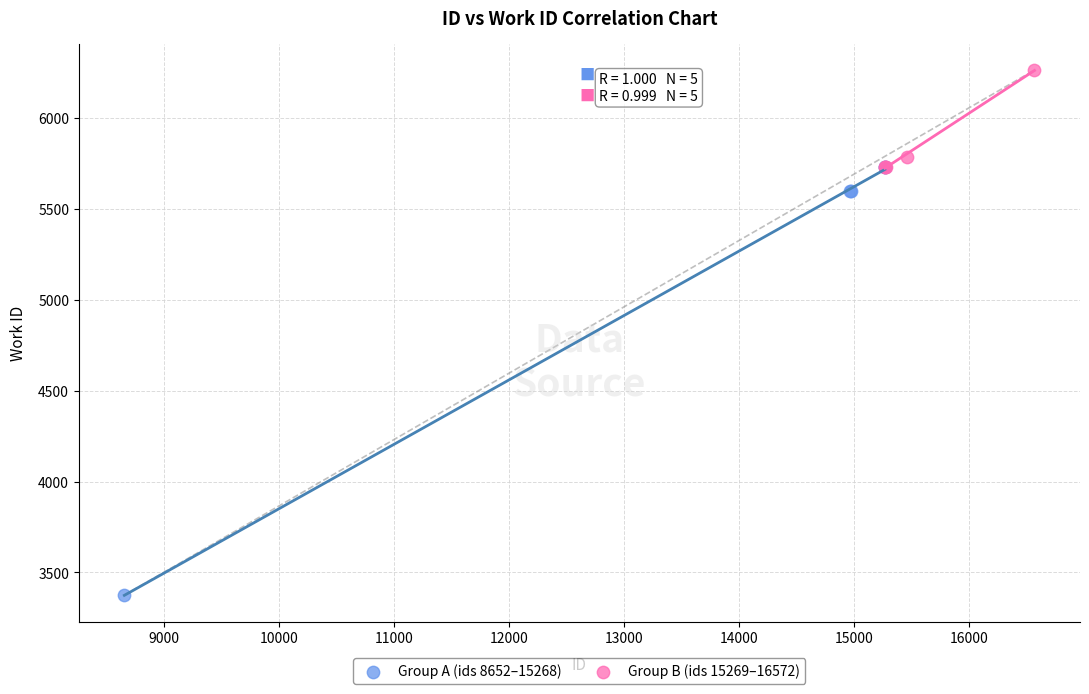

Which series reaches the minimum Y coordinate?

Group A (ids 8652–15268)